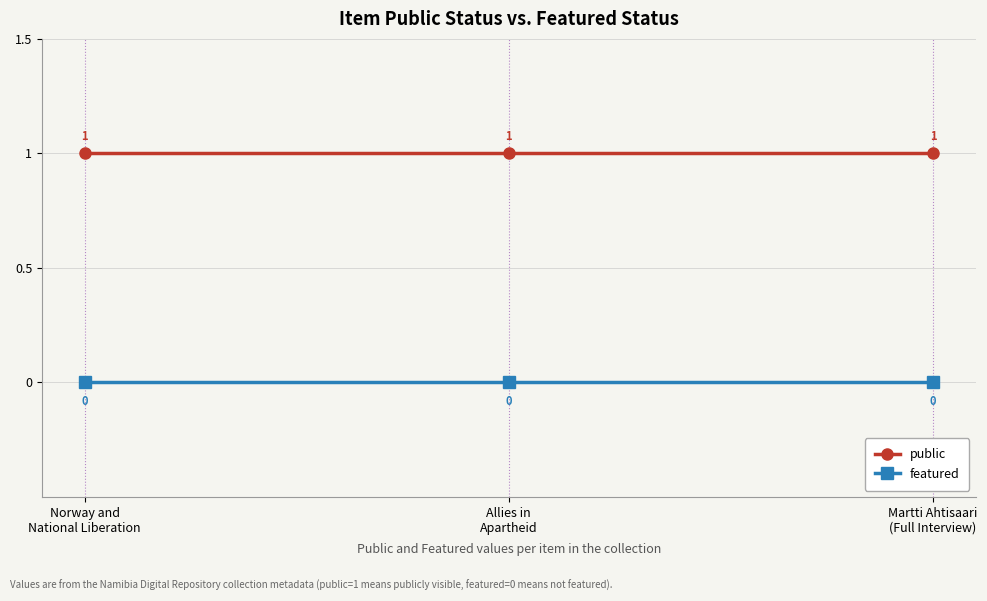

Reading right to left, extract all data points from this chart.

public: Martti Ahtisaari
(Full Interview)=1	Allies in
Apartheid=1	Norway and
National Liberation=1
featured: Martti Ahtisaari
(Full Interview)=0	Allies in
Apartheid=0	Norway and
National Liberation=0